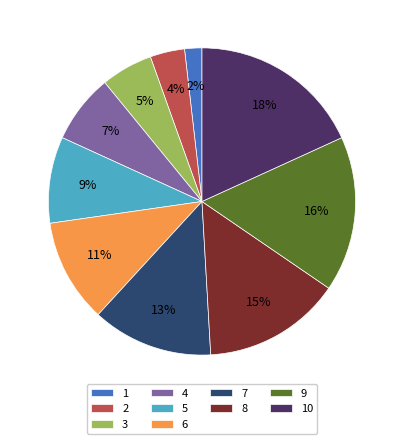

Is the sum of 9 and 7 greater than half?

No